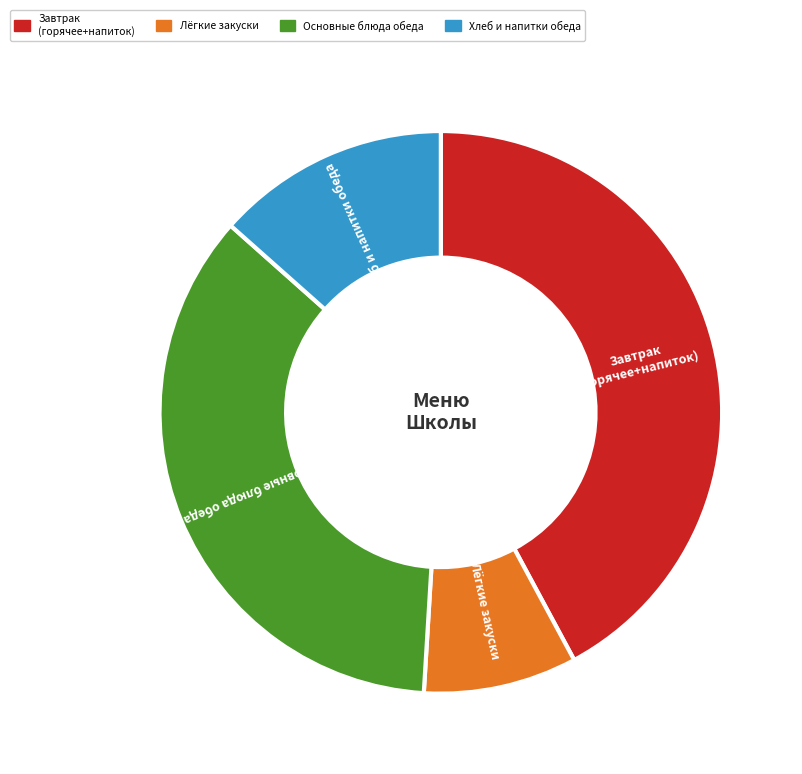

Does any single category account for the majority?

No